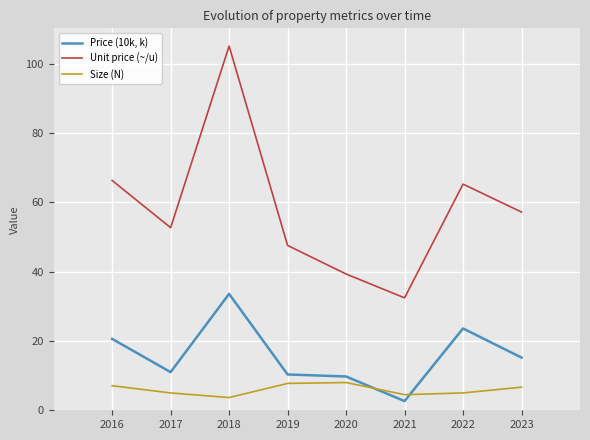

At which label does Unit price (~/u) reach its minimum?

2021